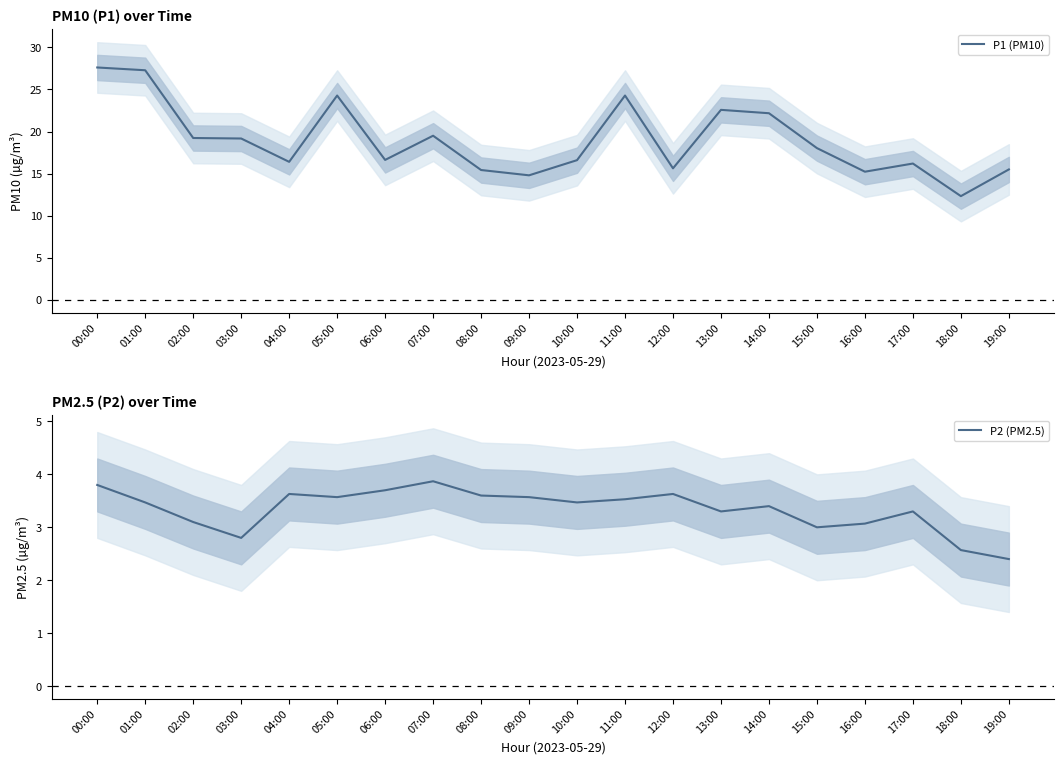

What is the approximate value of P1 (PM10) at 10:00?

16.6